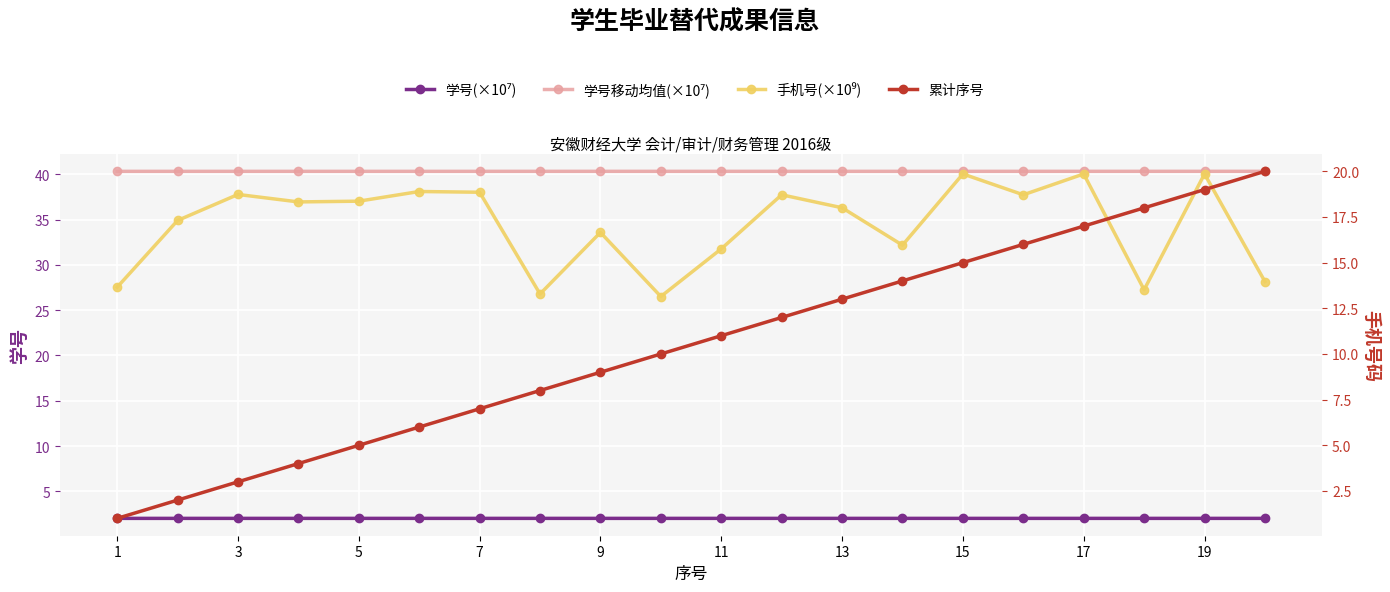

Between 19 and 17, which is larger?

19